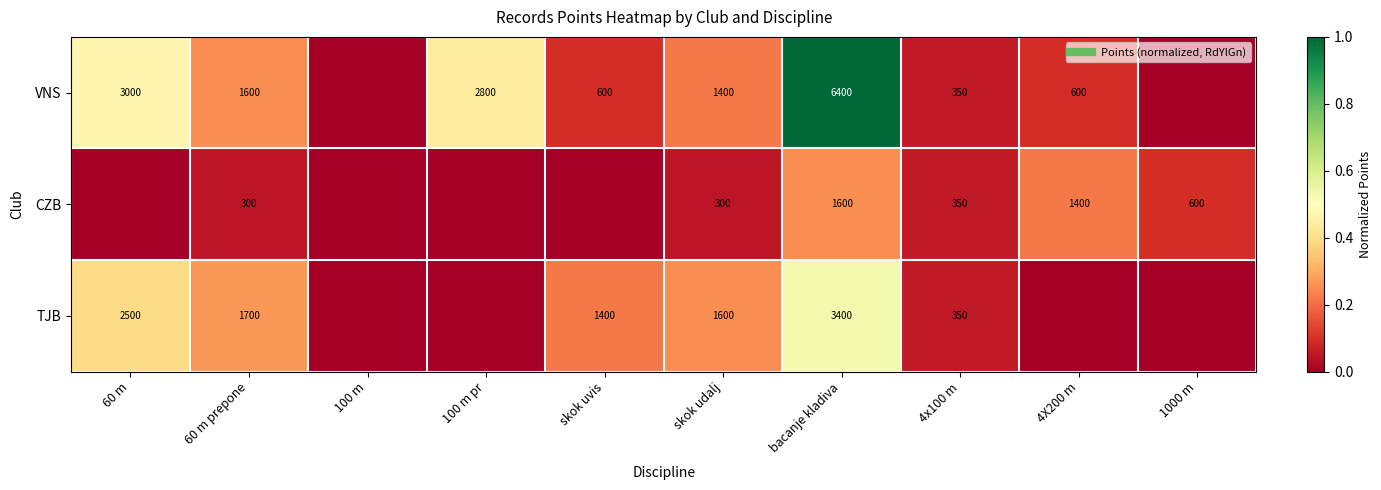

At which category is the sum across all series the highest?

bacanje kladiva